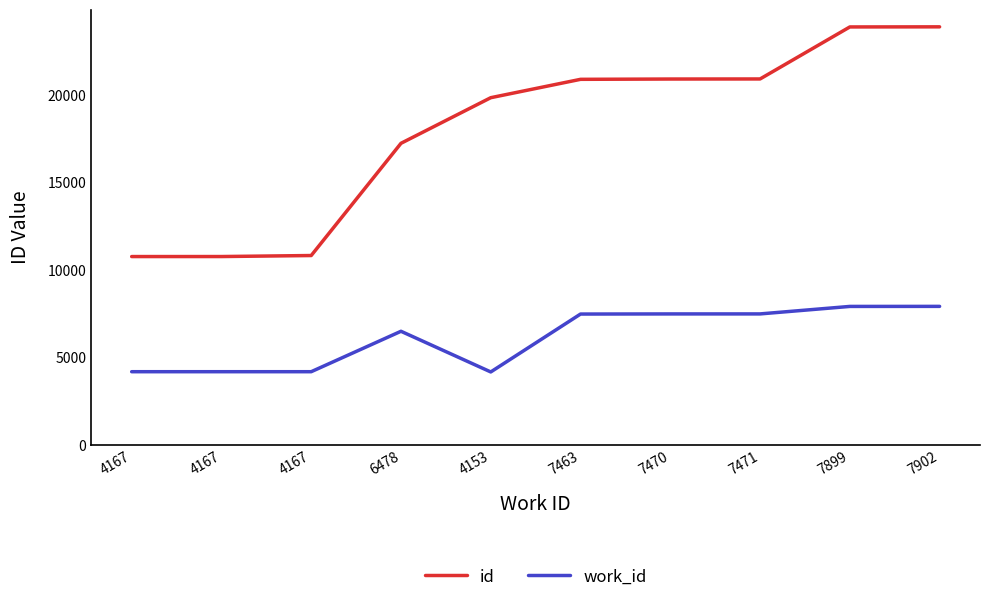

What are all the series names shown in the legend?

id, work_id